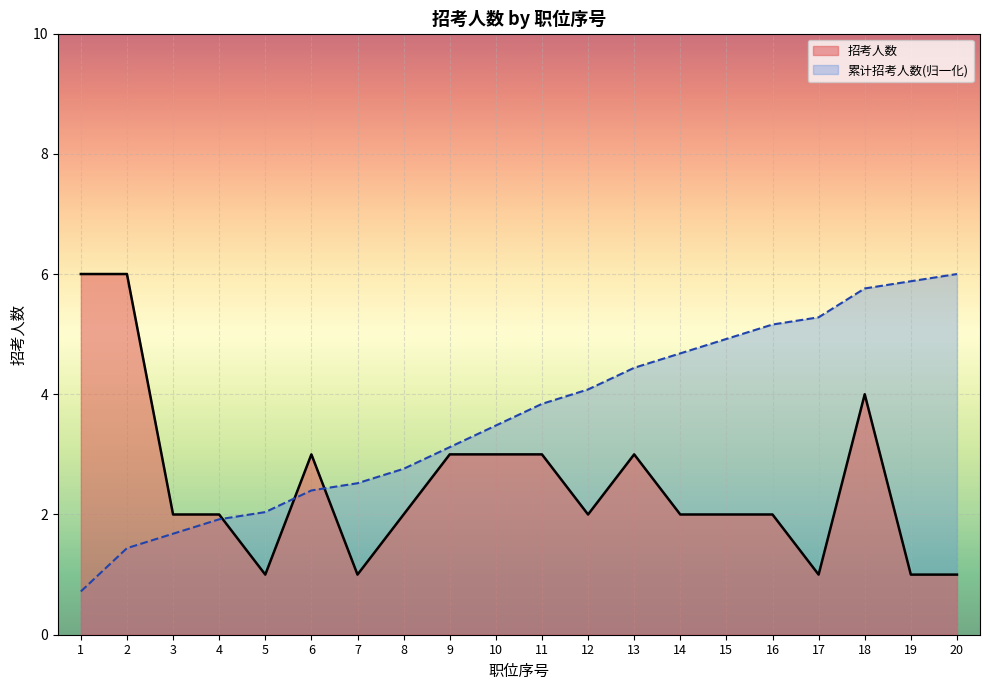

At which category does the chart reach its peak across all series?

1